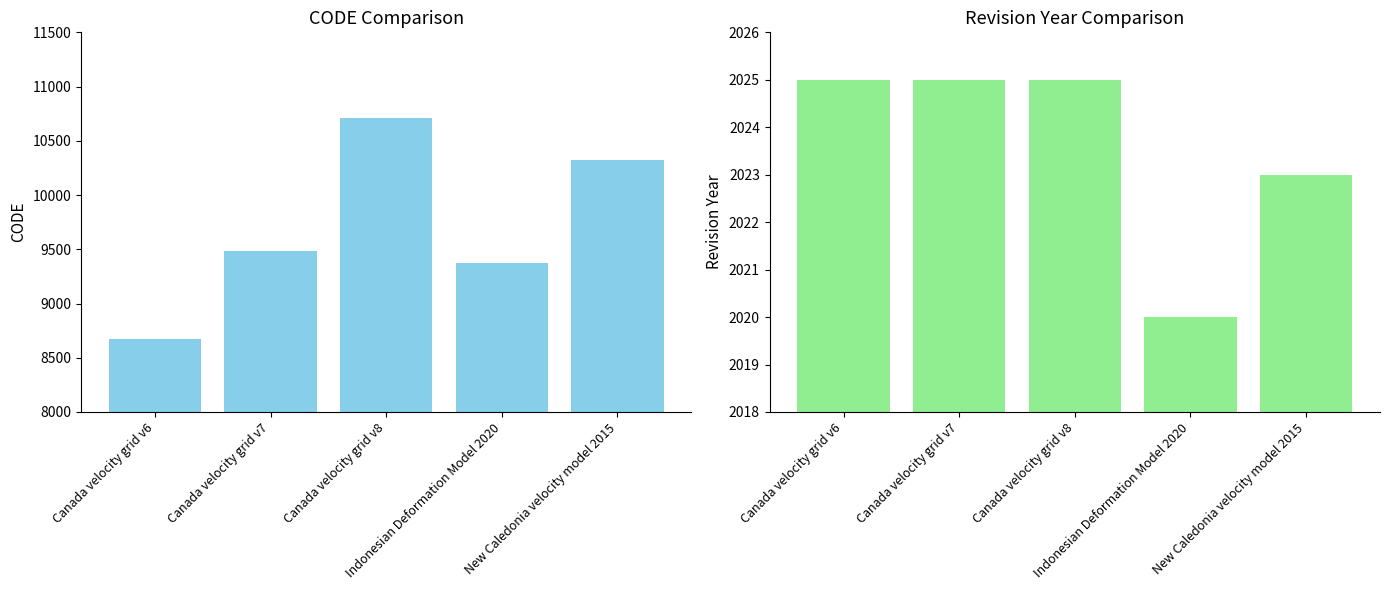

How many bars are there in each group?

2